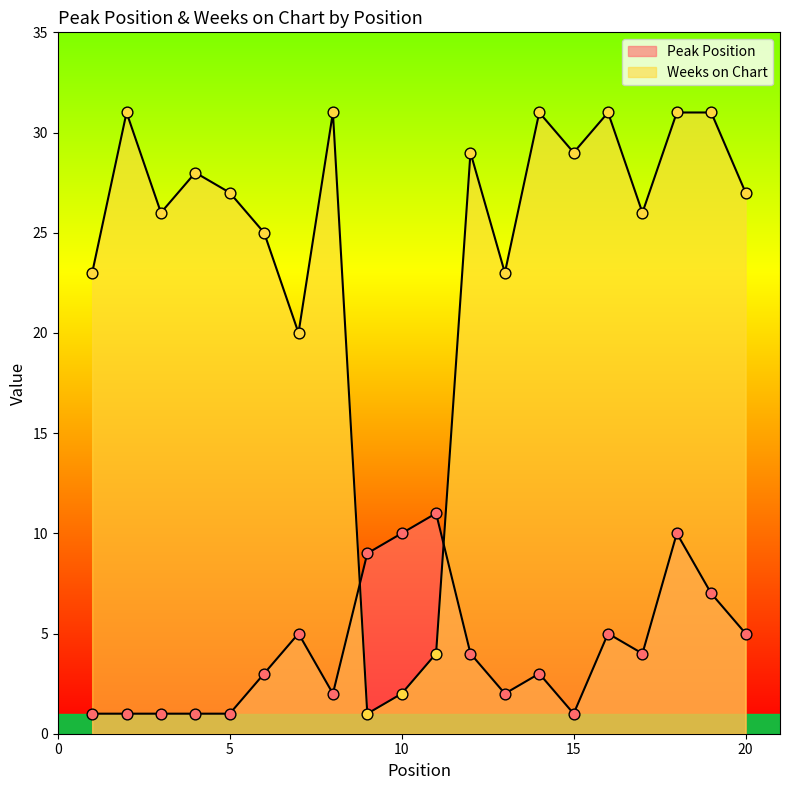

At which category is the sum across all series the highest?

18